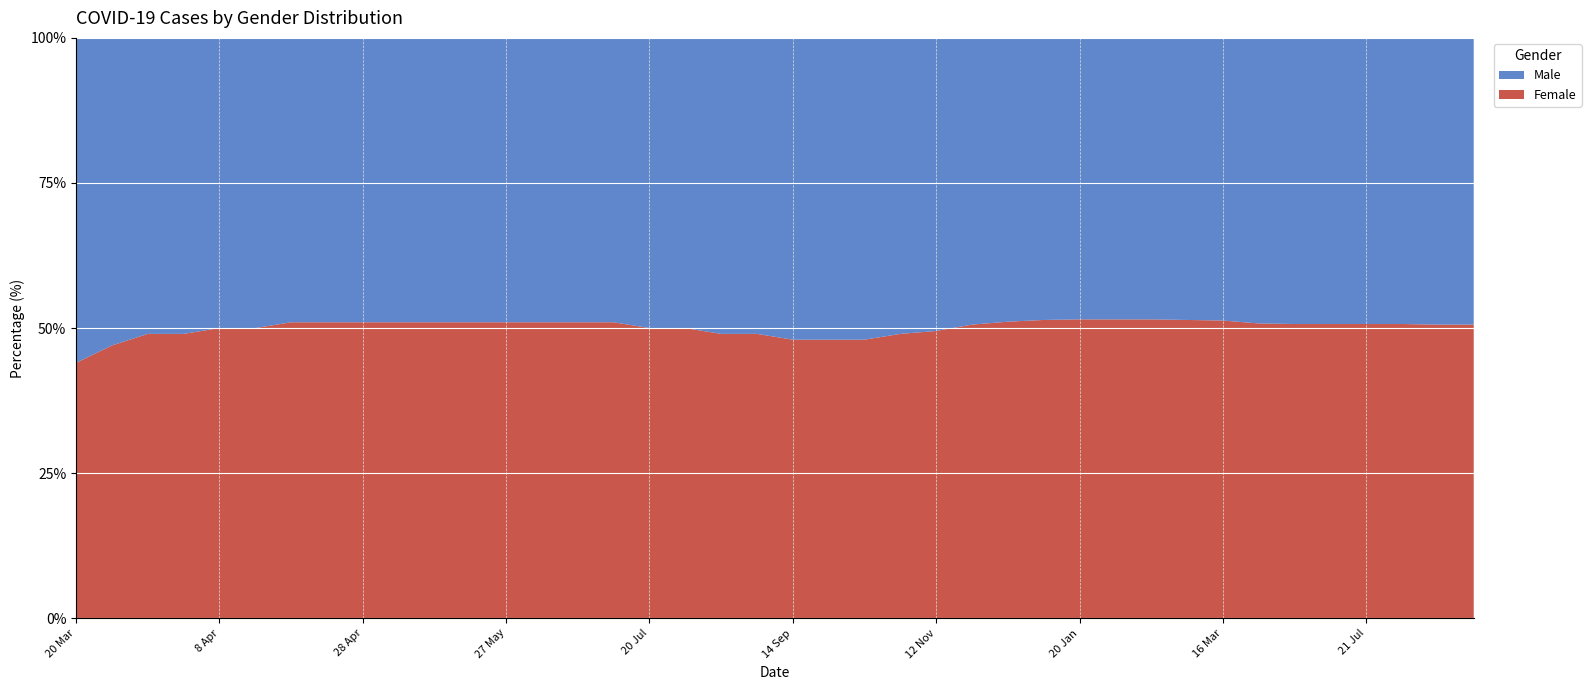

Reading left to right, extract all data points from this chart.

Male: 56.0	53.0	51.0	51.0	50.0	50.0	49.0	49.0	49.0	49.0	49.0	49.0	49.0	49.0	49.0	49.0	50.0	50.0	51.0	51.0	52.0	52.0	52.0	51.0	50.5	49.4	48.9	48.6	48.5	48.5	48.5	48.6	48.7	49.2	49.3	49.3	49.3	49.3	49.4	49.4
Female: 44.0	47.0	49.0	49.0	50.0	50.0	51.0	51.0	51.0	51.0	51.0	51.0	51.0	51.0	51.0	51.0	50.0	50.0	49.0	49.0	48.0	48.0	48.0	49.0	49.5	50.6	51.1	51.4	51.5	51.5	51.5	51.4	51.3	50.8	50.7	50.7	50.7	50.7	50.6	50.6